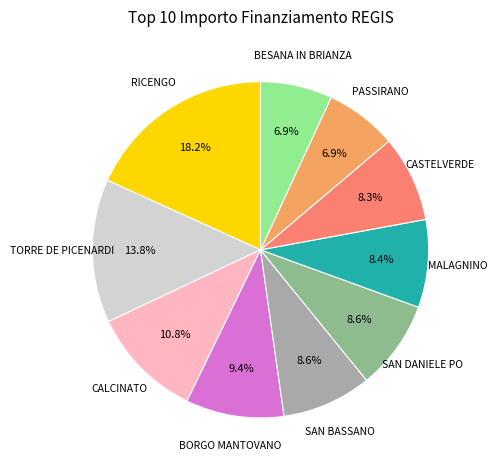

To the nearest percent, what percentage of the pie is BORGO MANTOVANO?

9%